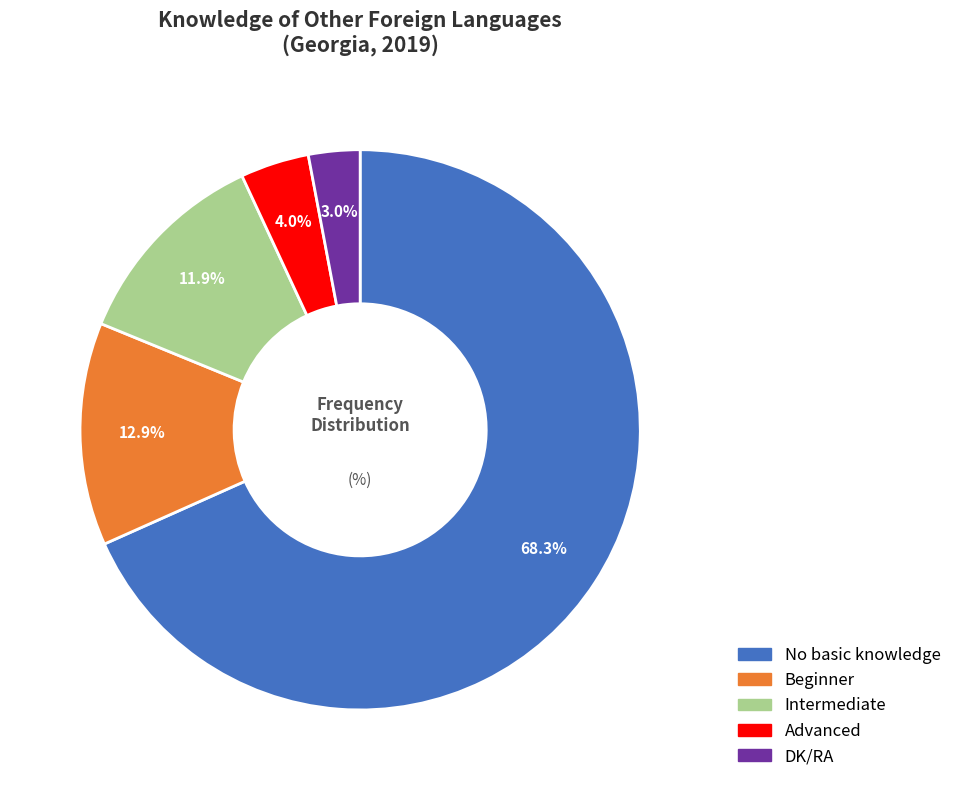

Rank the categories by value from lowest to highest.

DK/RA, Advanced, Intermediate, Beginner, No basic knowledge